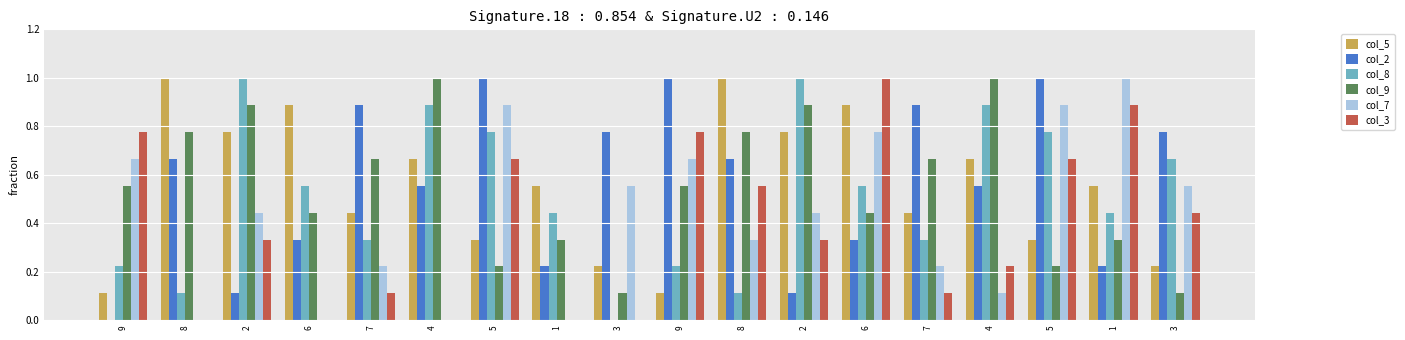

Are the bars horizontal?

No